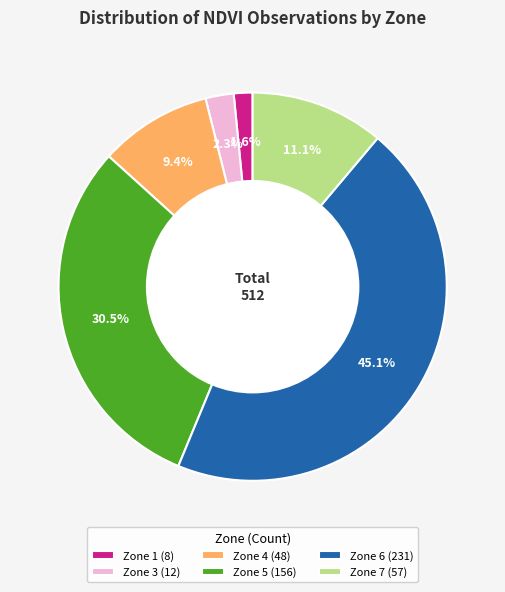

What portion of the pie excludes Zone 7 (57)?

88.9%